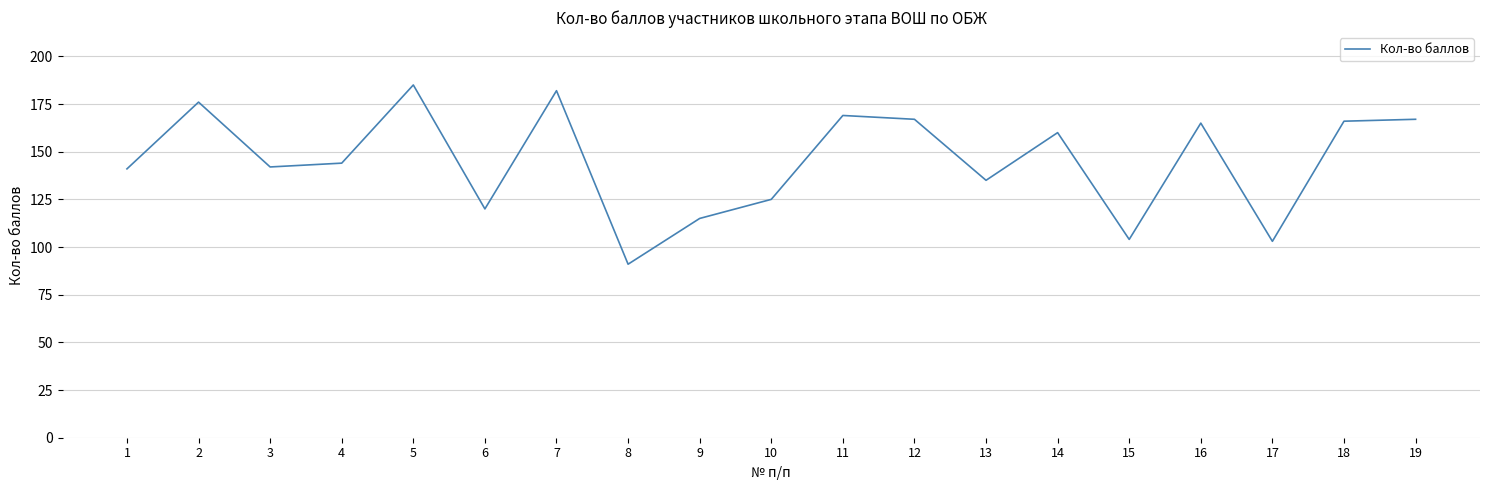

Which label corresponds to the smallest value in the chart?

8